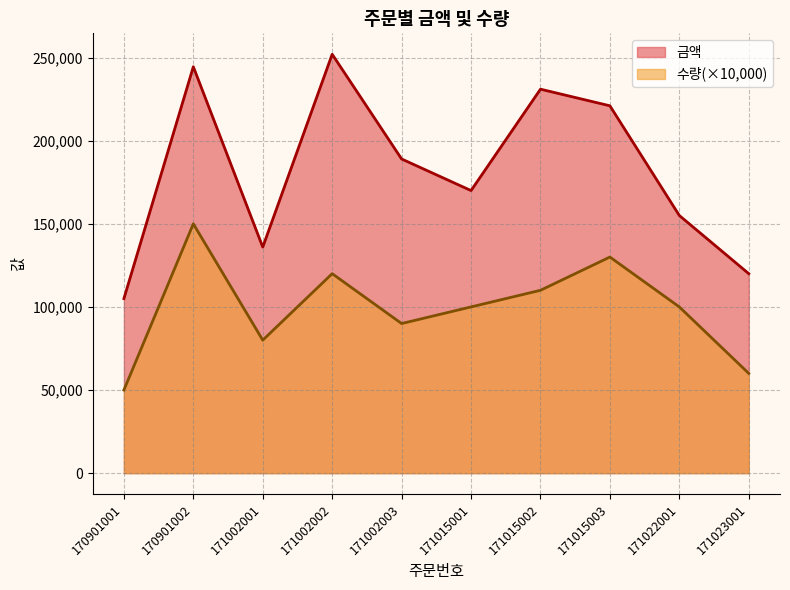

What is the value of the 금액 point at the 2nd from the left?

244500